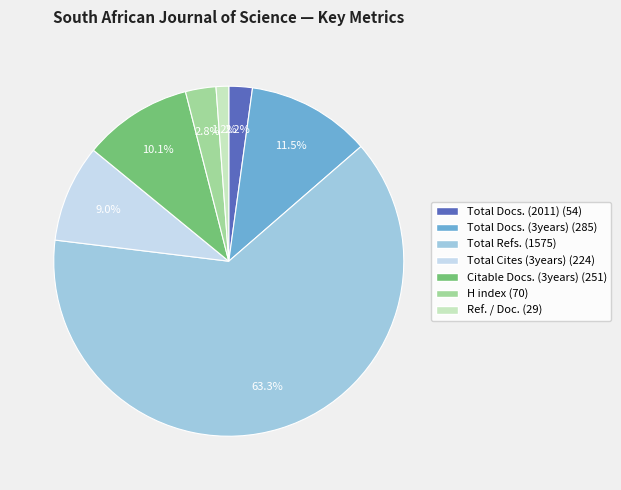

How much of the chart is everything except Citable Docs. (3years)?

89.9%